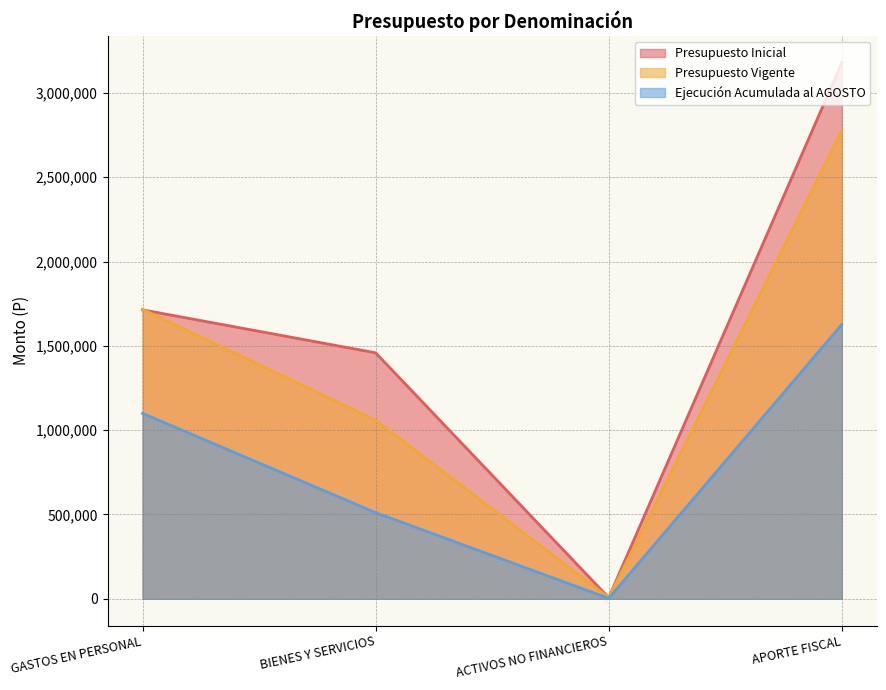

True or false: Presupuesto Vigente has more than 0 interior local peaks.

False